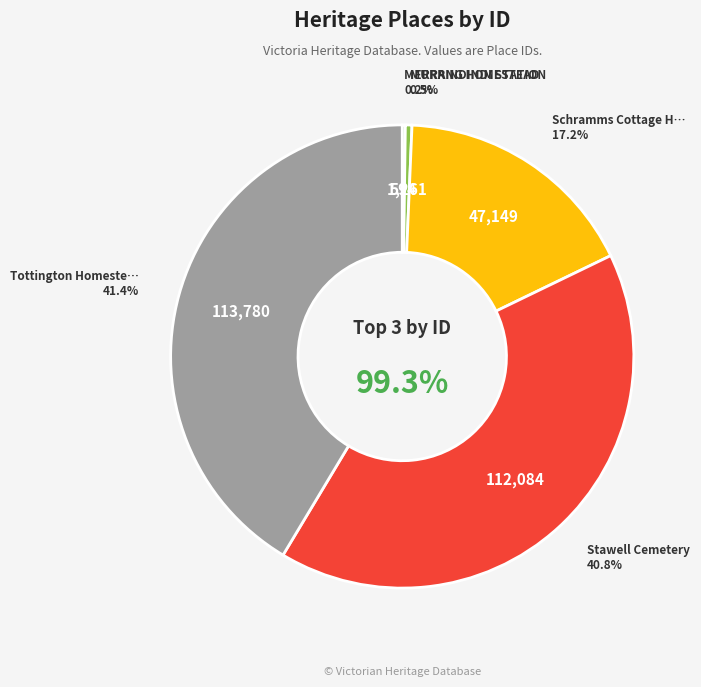

What percentage is the Schramms Cottage Heritage Precinct slice, to the nearest percent?

17%